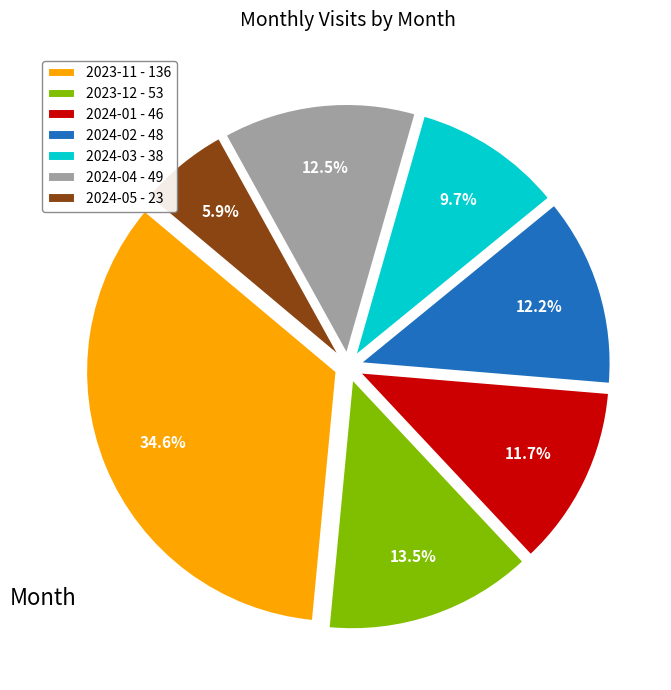

Is there any slice that represents more than half of the pie?

No